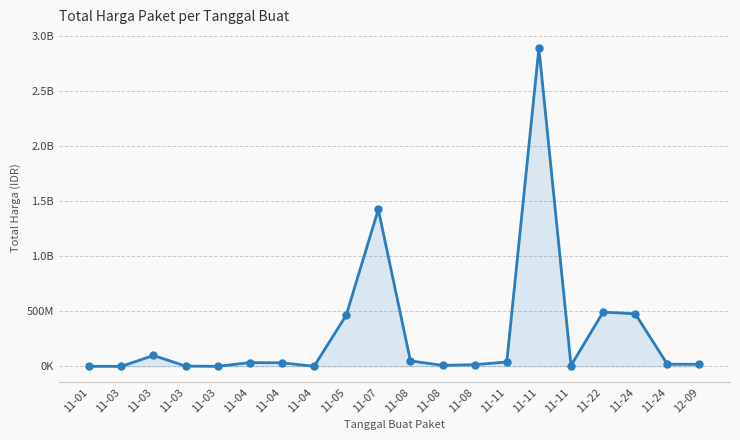

Is this an area chart (filled region under the line)?

Yes